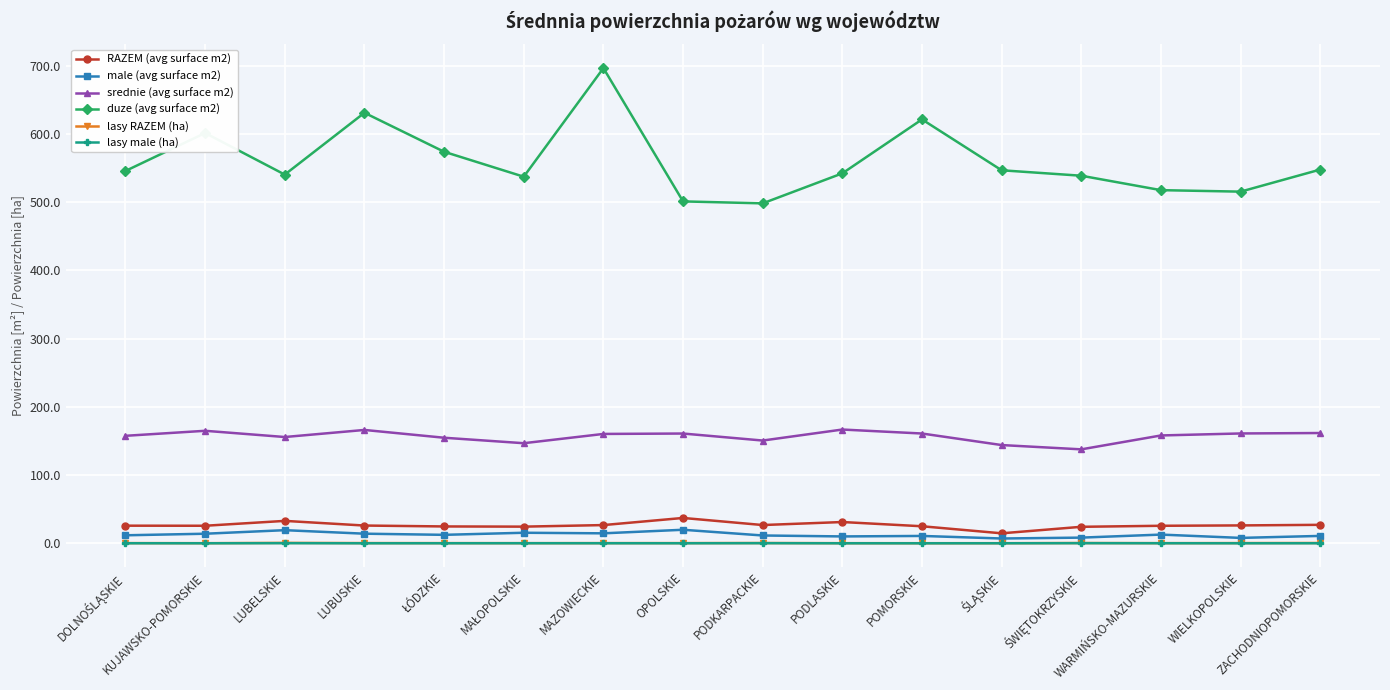

True or false: lasy male (ha) has more than 2 interior local peaks.

True